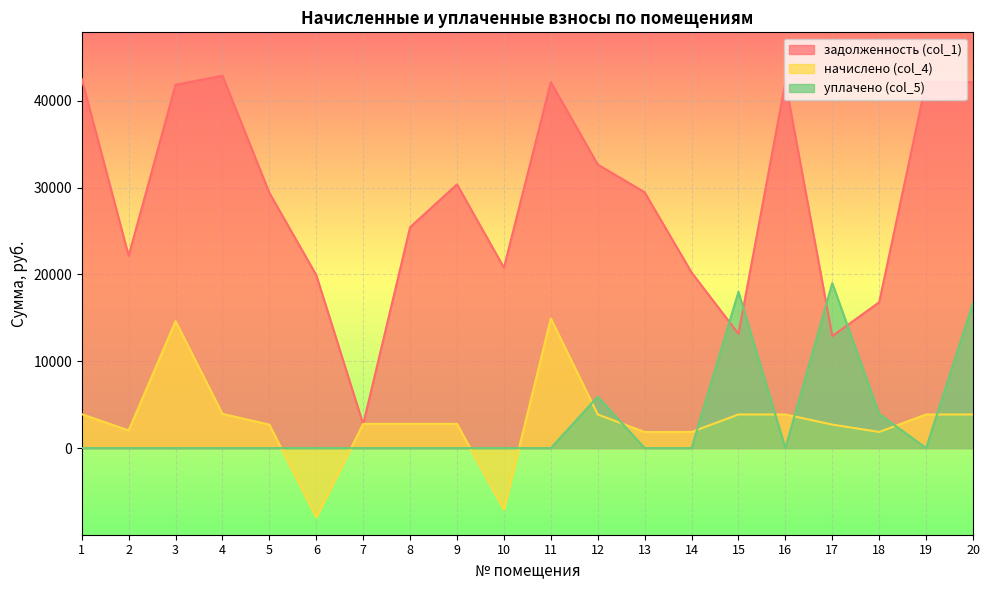

At how many categories does at least one series exceed -6102?

20